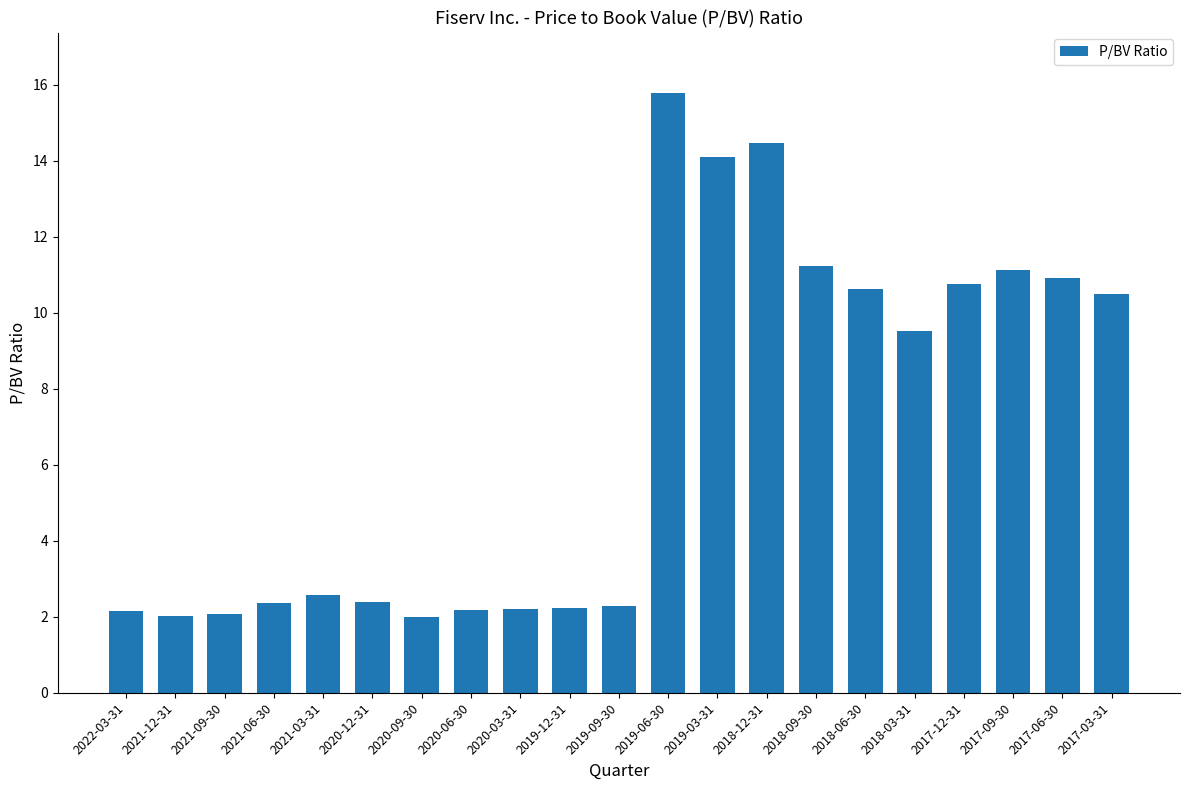

Does the chart contain any negative values?

No